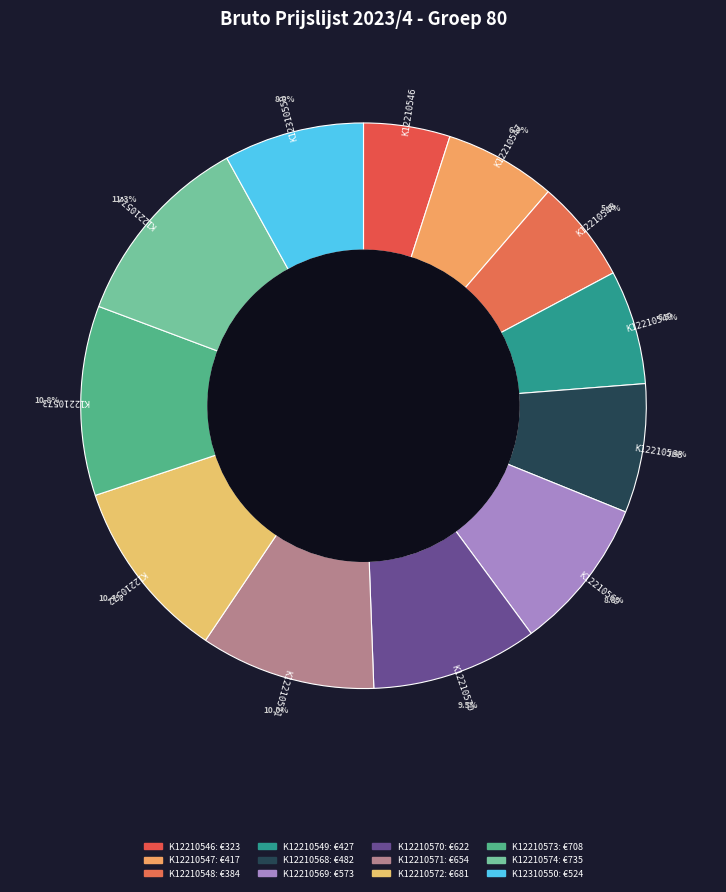

How much of the chart is everything except K12210549?

93.5%